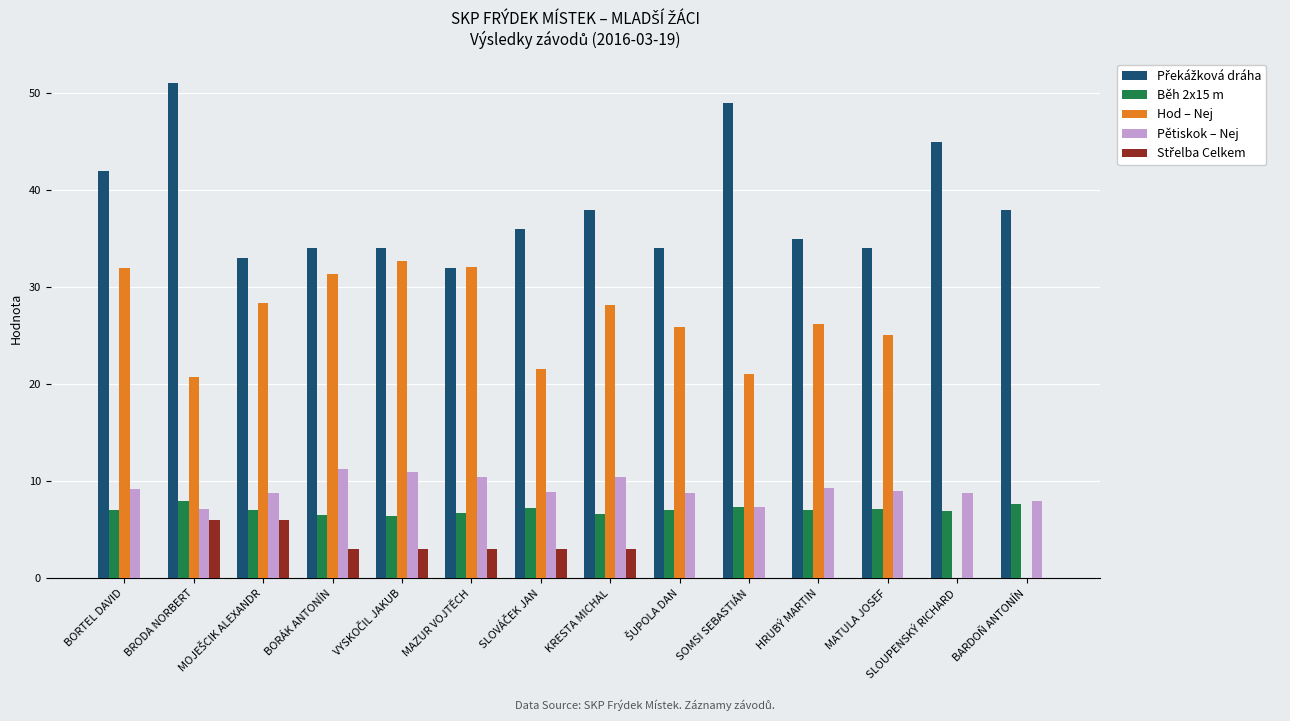

At which category does the chart reach its peak across all series?

BRODA NORBERT